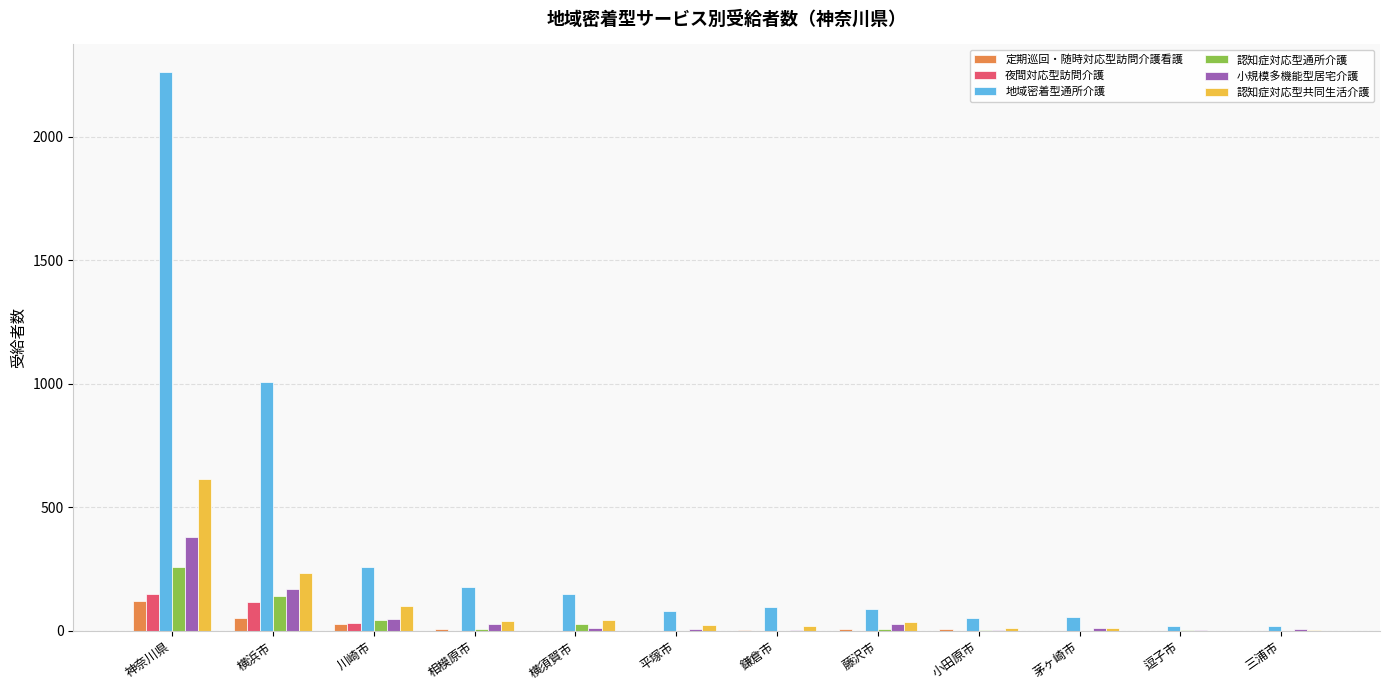

Which category has the highest value in the 認知症対応型通所介護 series?

神奈川県